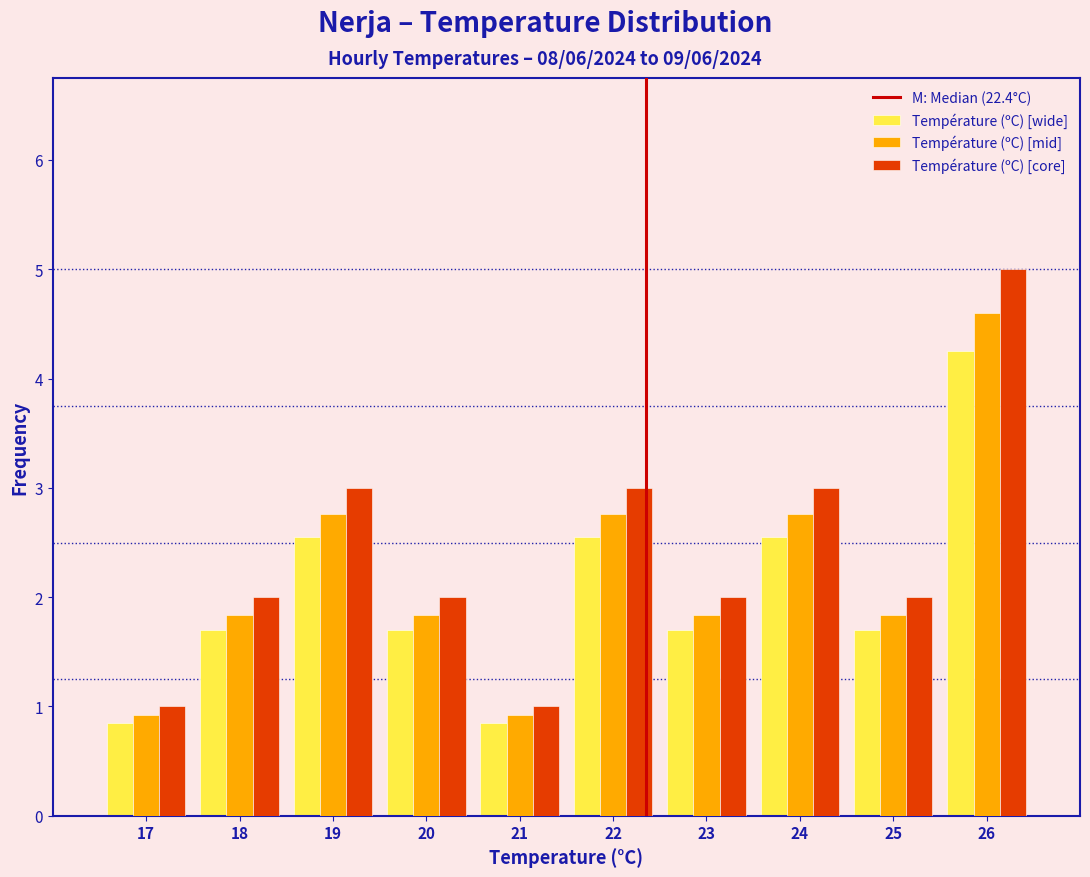

In the Température (ºC) [mid] series, which range on the x-axis has the tallest bar?

25.5 to 26.5